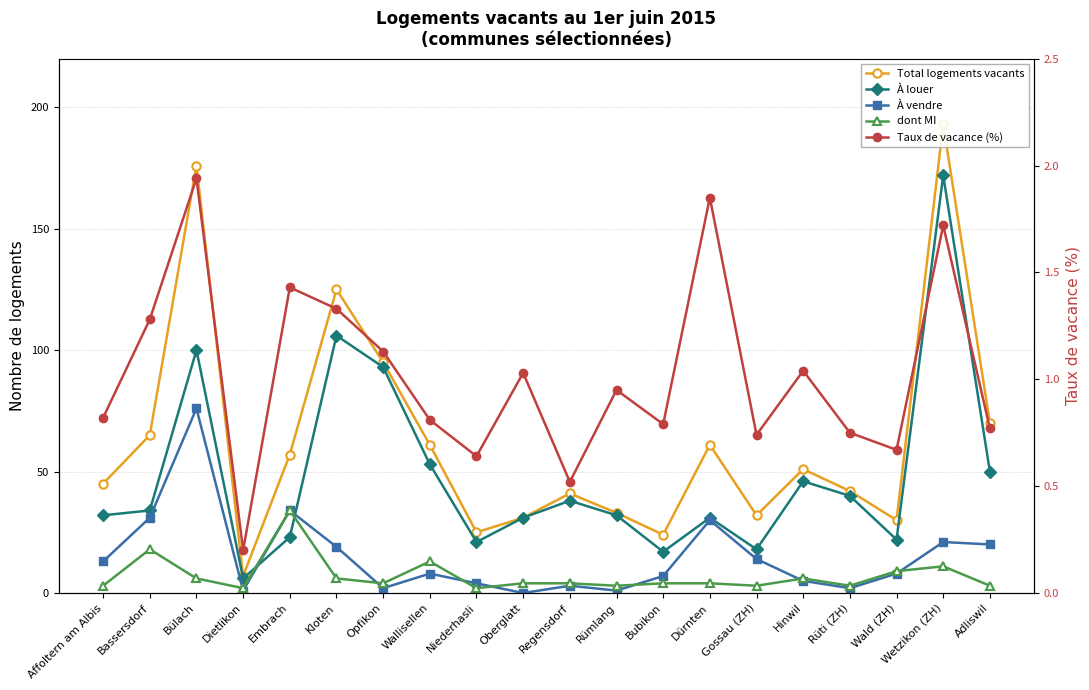

Reading left to right, transcribe all the data shown in this chart.

Total logements vacants: 45.0	65.0	176.0	7.0	57.0	125.0	95.0	61.0	25.0	31.0	41.0	33.0	24.0	61.0	32.0	51.0	42.0	30.0	193.0	70.0
À louer: 32.0	34.0	100.0	6.0	23.0	106.0	93.0	53.0	21.0	31.0	38.0	32.0	17.0	31.0	18.0	46.0	40.0	22.0	172.0	50.0
À vendre: 13.0	31.0	76.0	1.0	34.0	19.0	2.0	8.0	4.0	0.0	3.0	1.0	7.0	30.0	14.0	5.0	2.0	8.0	21.0	20.0
dont MI: 3.0	18.0	6.0	2.0	34.0	6.0	4.0	13.0	2.0	4.0	4.0	3.0	4.0	4.0	3.0	6.0	3.0	9.0	11.0	3.0
Taux de vacance (%): 0.8	1.3	1.9	0.2	1.4	1.3	1.1	0.8	0.6	1.0	0.5	0.9	0.8	1.9	0.7	1.0	0.8	0.7	1.7	0.8